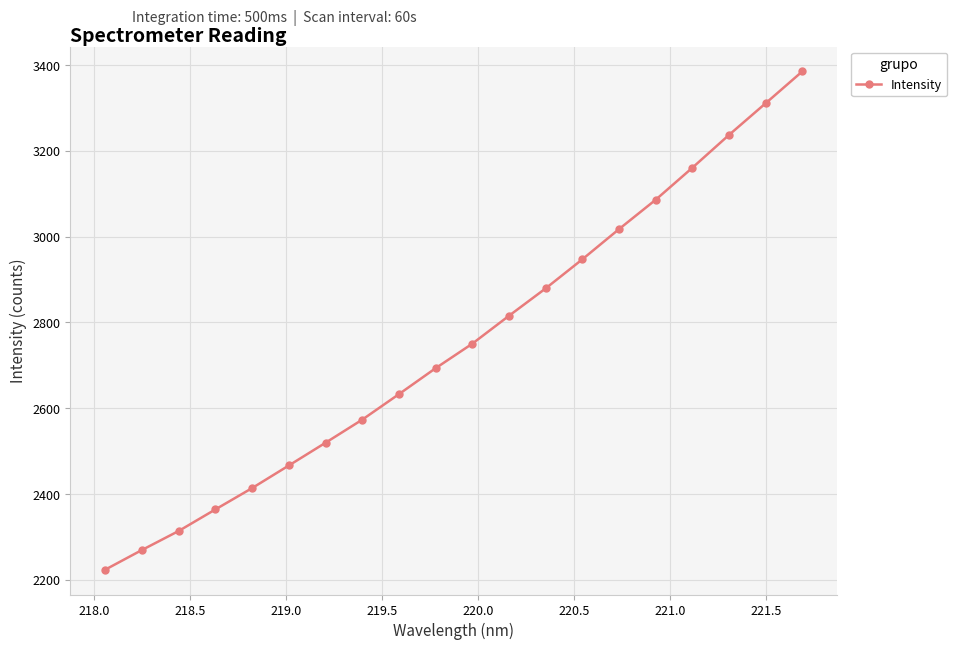

What is the sum of all values?

55061.8